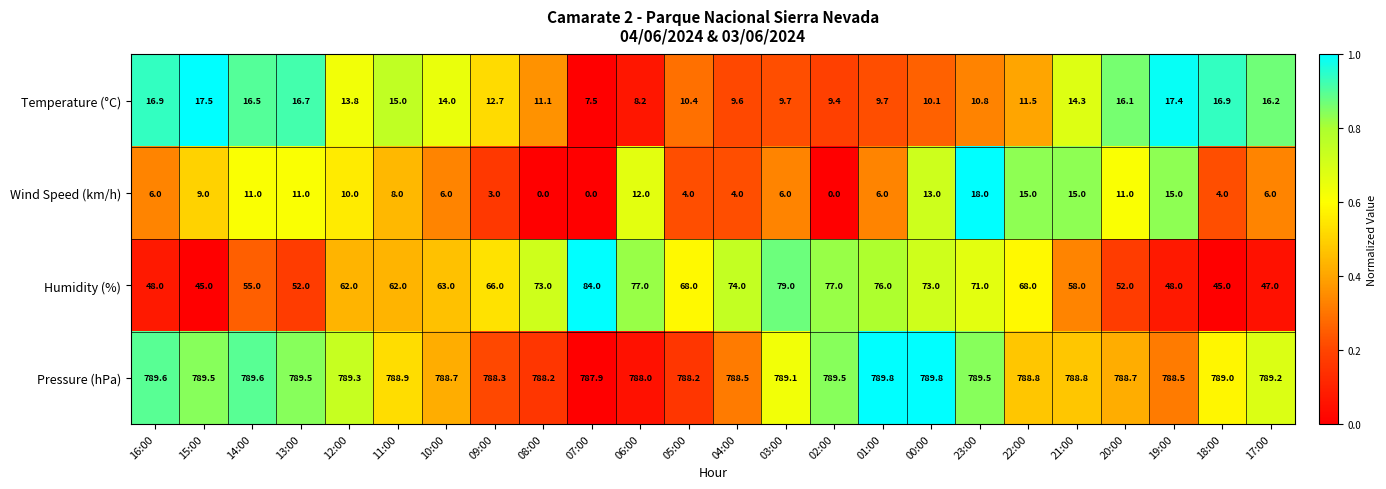

Which series has the largest total across all categories?

Pressure (hPa)